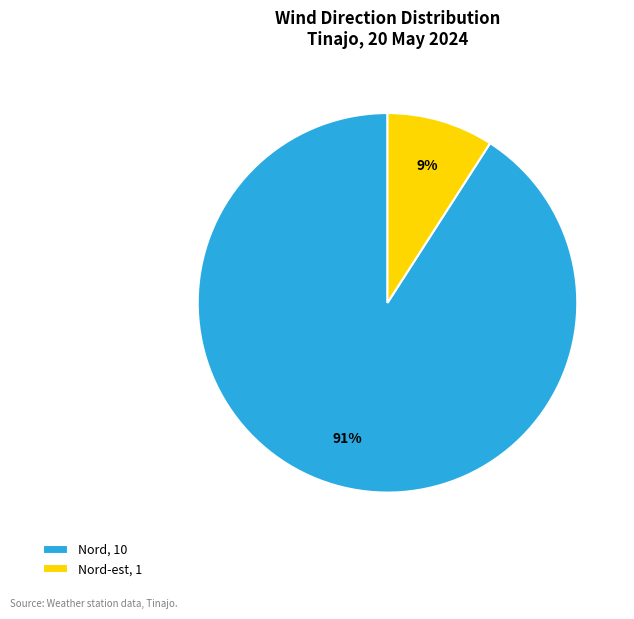

Rank the categories by value from highest to lowest.

Nord, 10, Nord-est, 1